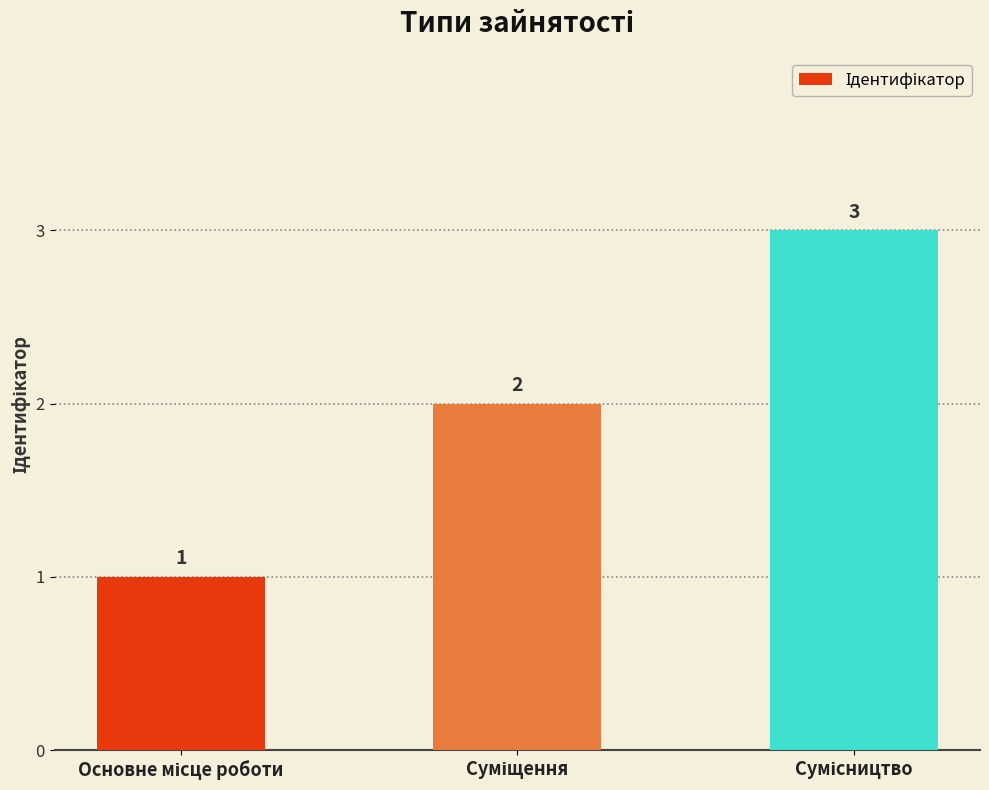

What is the average value?

2